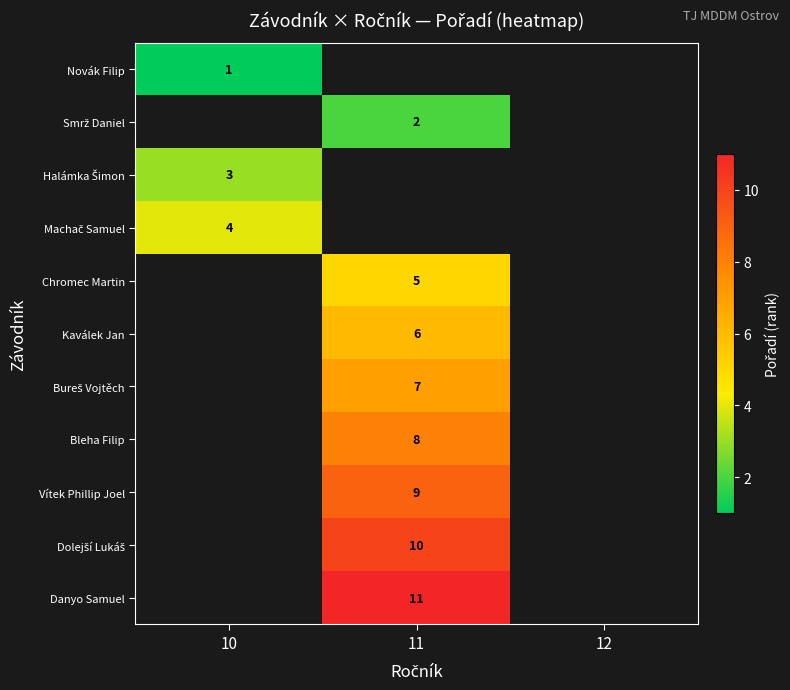

The value of Chromec Martin at 11 is 8. True or false?

False